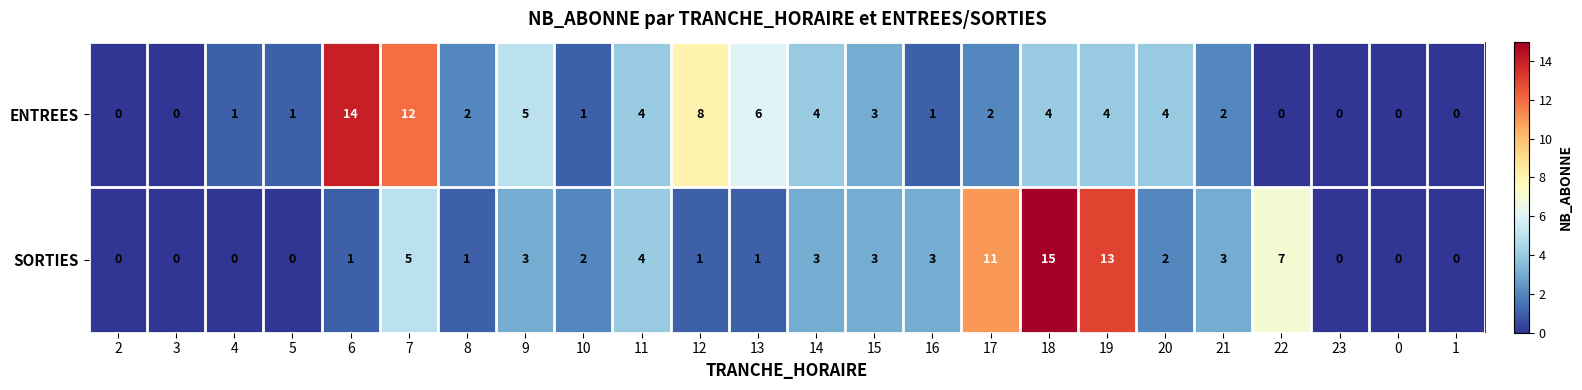

What is the approximate value of SORTIES at 19, to the nearest 10?

10